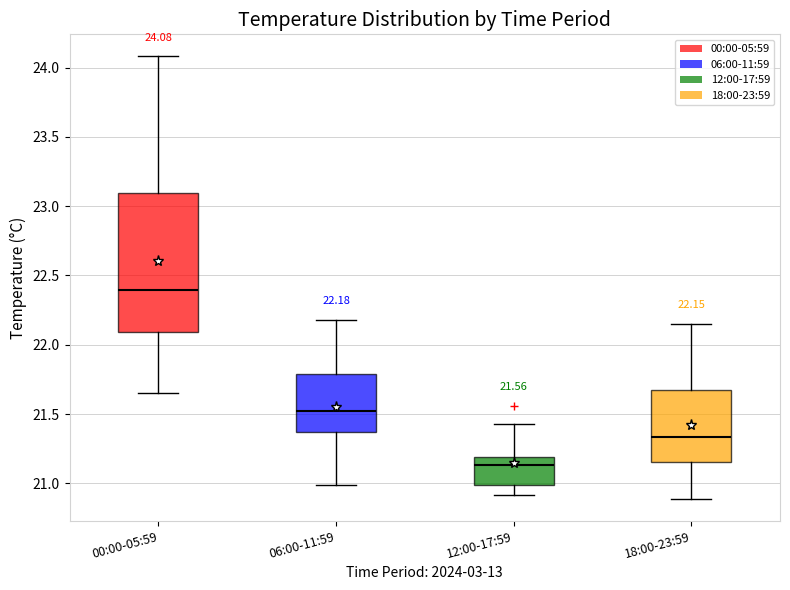

Comparing the boxes themselves (not the whiskers), which one is the tallest?

00:00-05:59